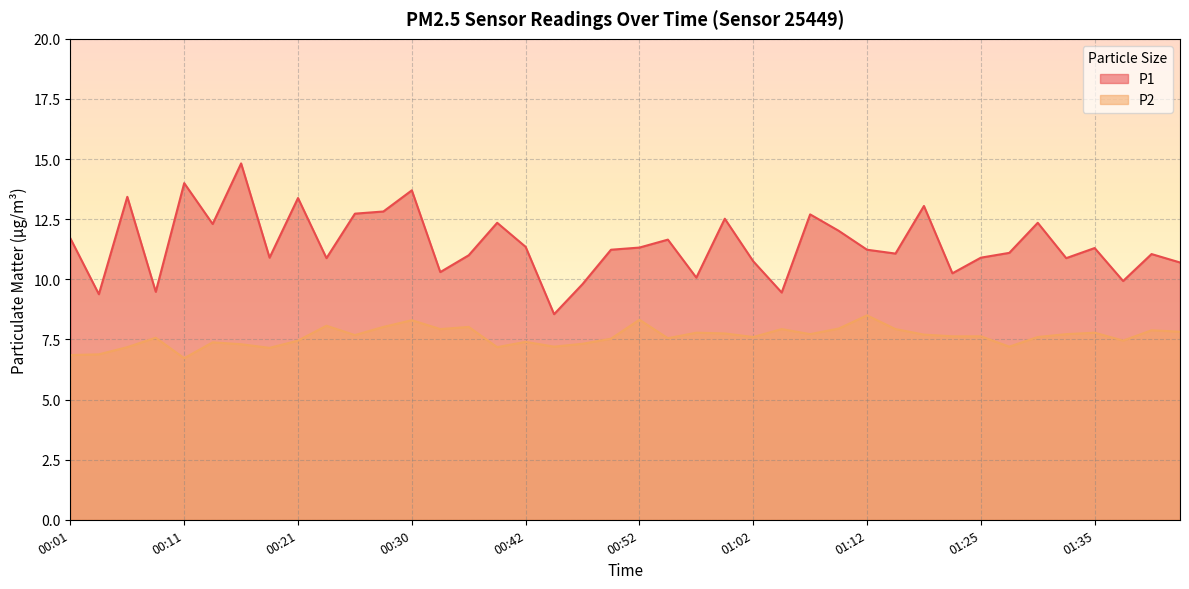

List the series in order of their peak value, lowest first.

P2, P1